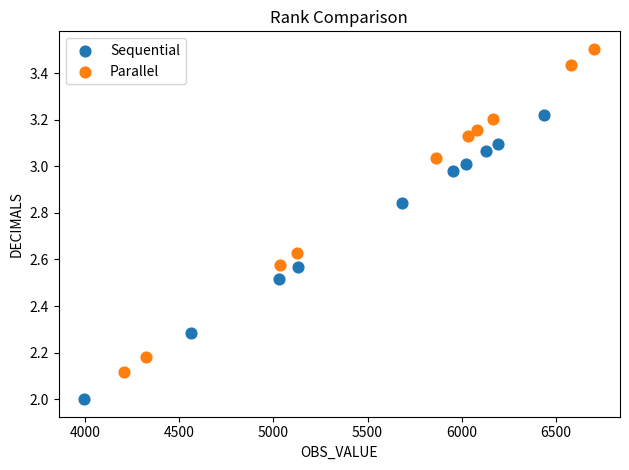

Which series has the largest Y range (max minus min)?

Parallel